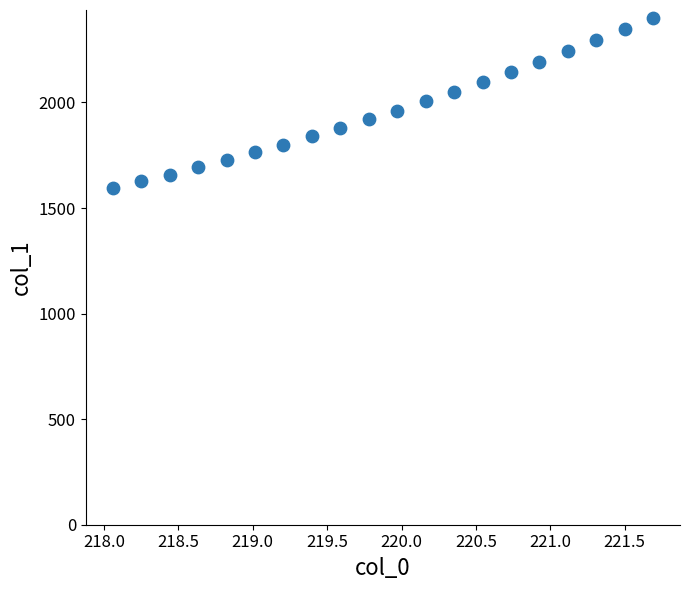

What is the range of X values (max minus min)?

3.6